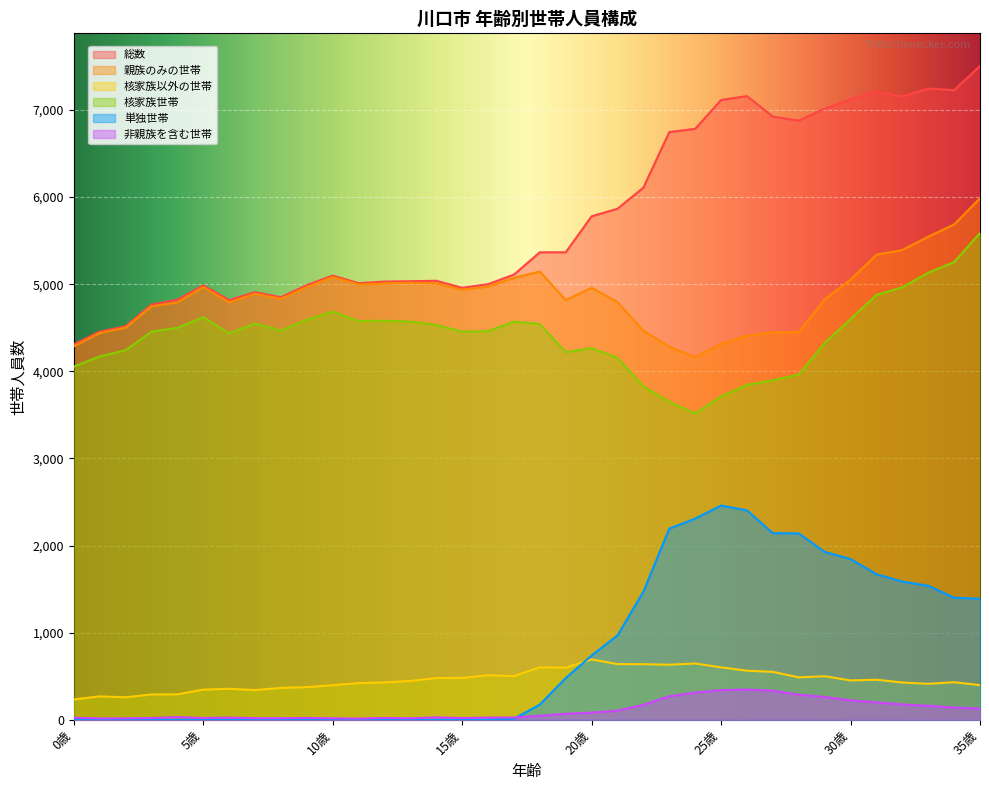

What is the label of the 6th point from the left?

5歳